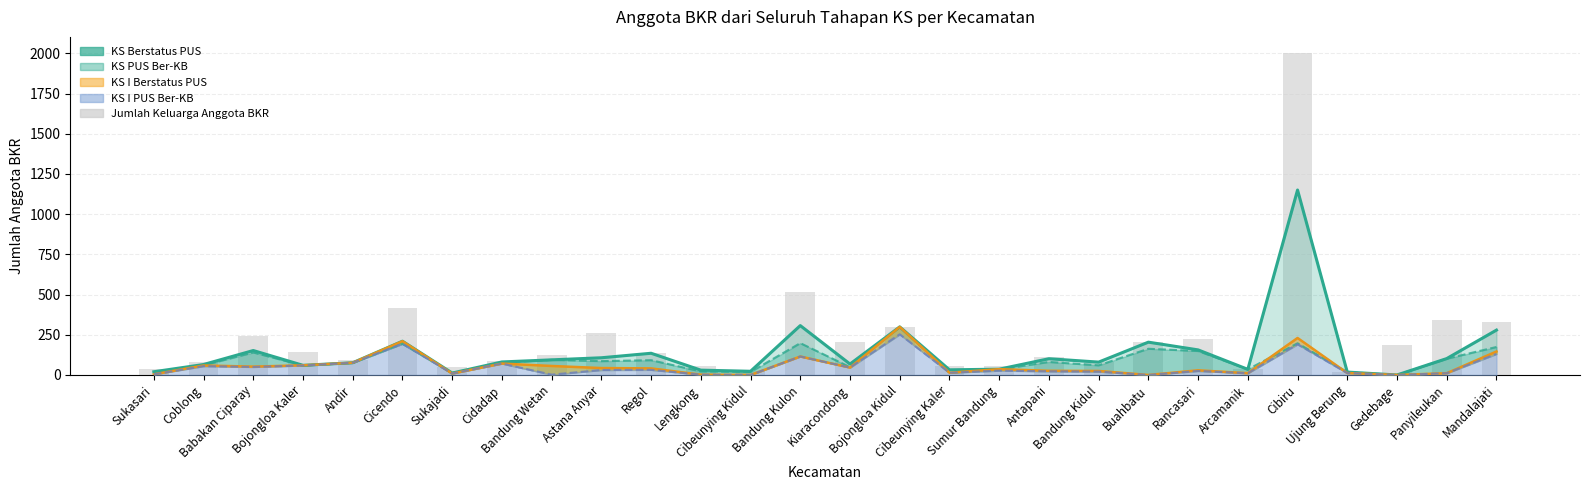

What is the difference between the values at Coblong and Bojongloa Kaler?

65